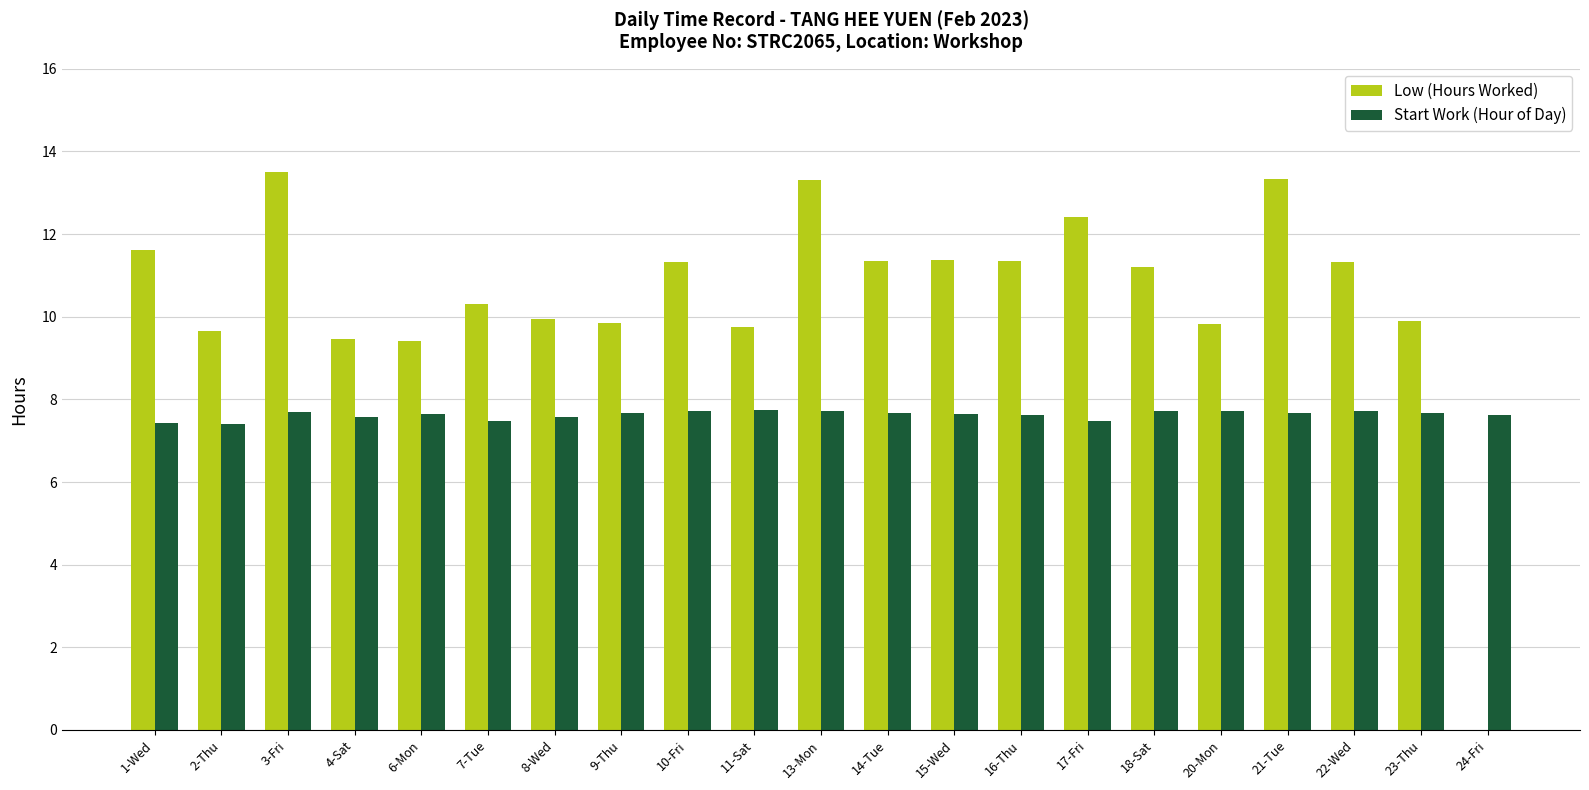

What is the approximate value of Start Work (Hour of Day) at 15-Wed?

7.7